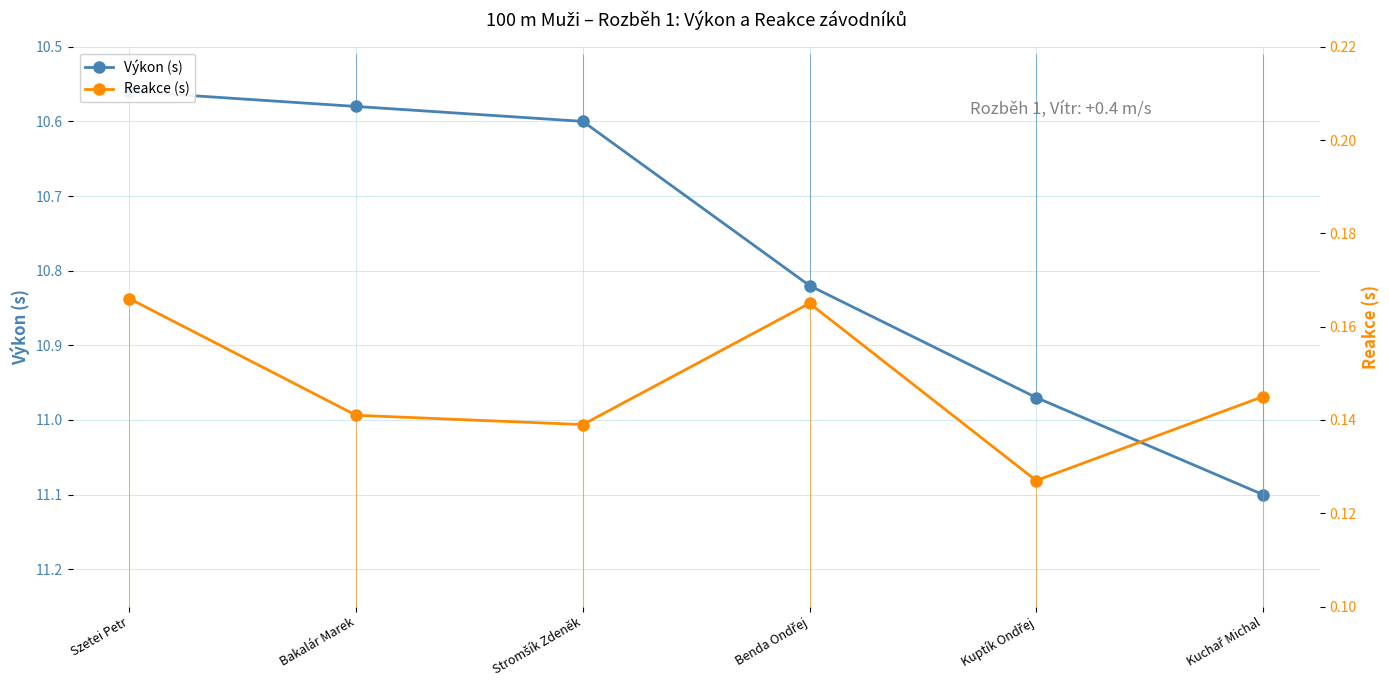

Where is the first local minimum for Reakce (s)?

Stromšík Zdeněk